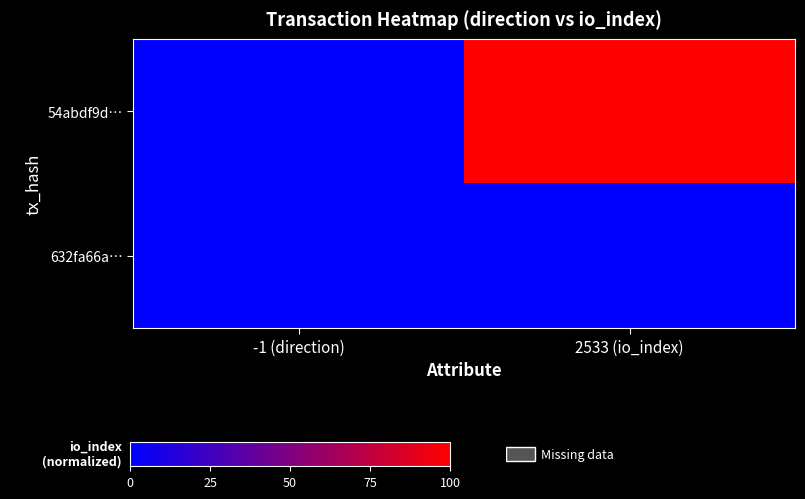

What is the total value across all series at -1 (direction)?

0.1